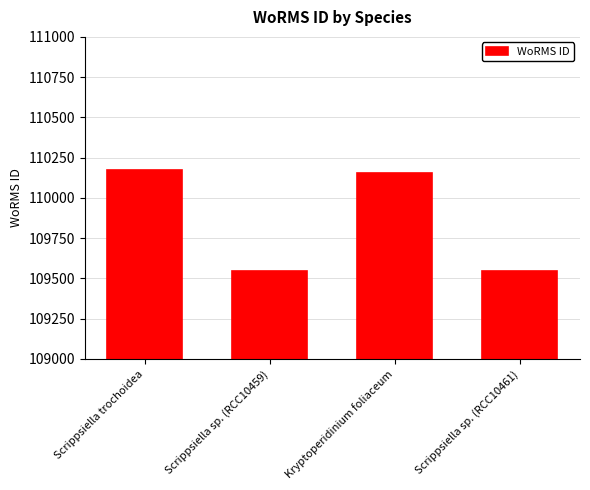

What is the average value?

109854